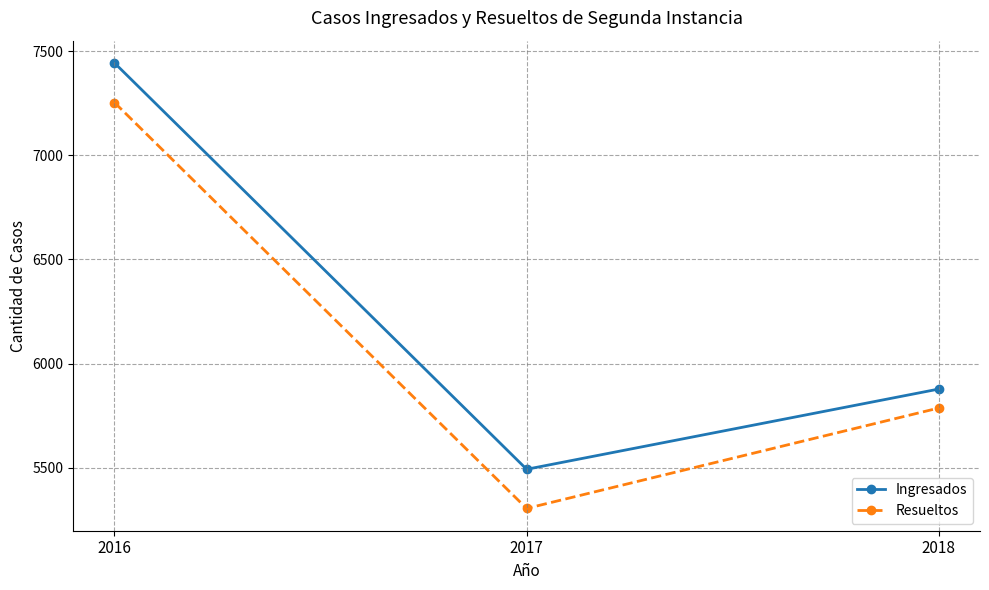

Reading left to right, transcribe all the data shown in this chart.

Ingresados: 2016=7443	2017=5493	2018=5878
Resueltos: 2016=7253	2017=5305	2018=5787